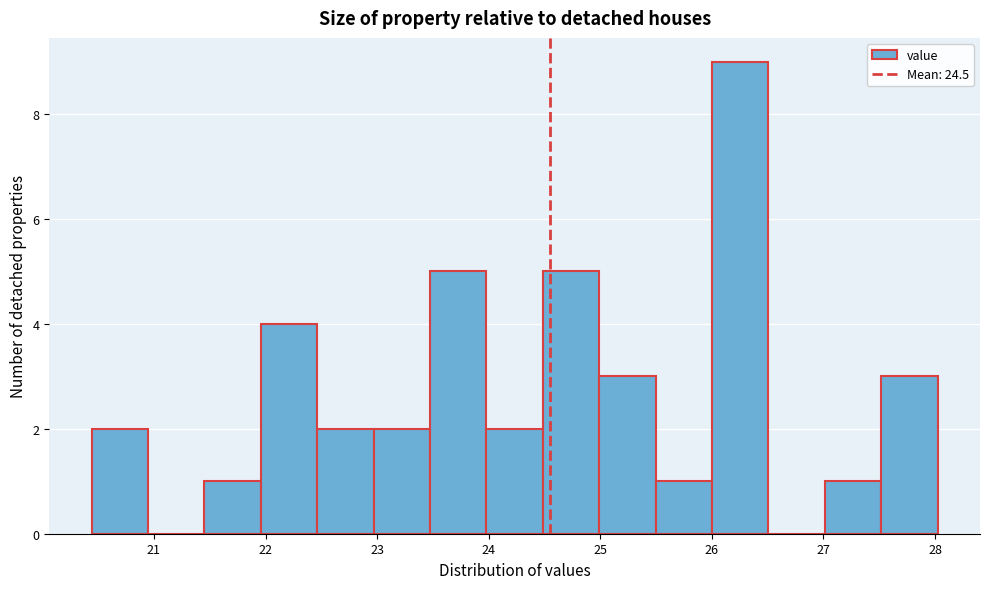

Reading left to right, list every bar in this chart as the range it spans on the x-axis followed by its height. Neither the bar edges nor the heights are printed on the chart, so give them approximately, as read against the axes.

20.4 to 20.9: 2
20.9 to 21.5: 0
21.5 to 22.0: 1
22.0 to 22.5: 4
22.5 to 23.0: 2
23.0 to 23.5: 2
23.5 to 24.0: 5
24.0 to 24.5: 2
24.5 to 25.0: 5
25.0 to 25.5: 3
25.5 to 26.0: 1
26.0 to 26.5: 9
26.5 to 27.0: 0
27.0 to 27.5: 1
27.5 to 28.0: 3